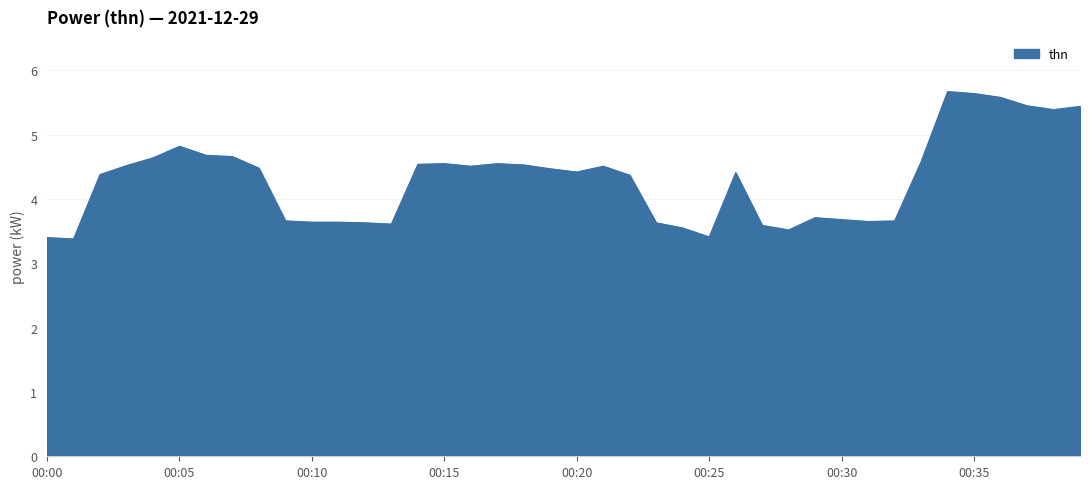

What is the sum of all values?

172.2